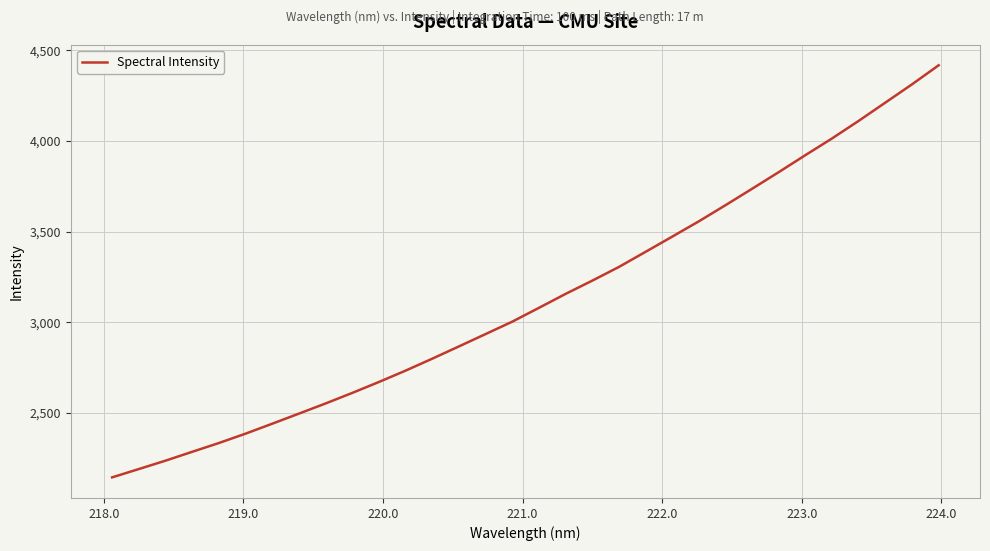

What is the smallest value displayed?

2144.9